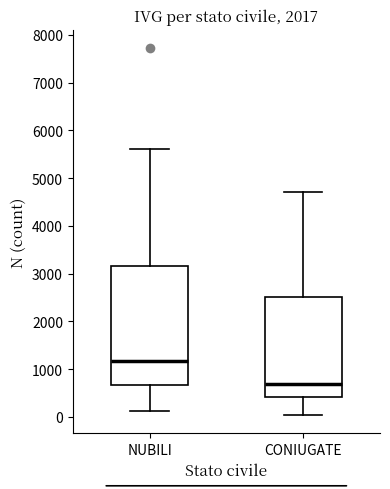

Which box has the lowest median line?

CONIUGATE